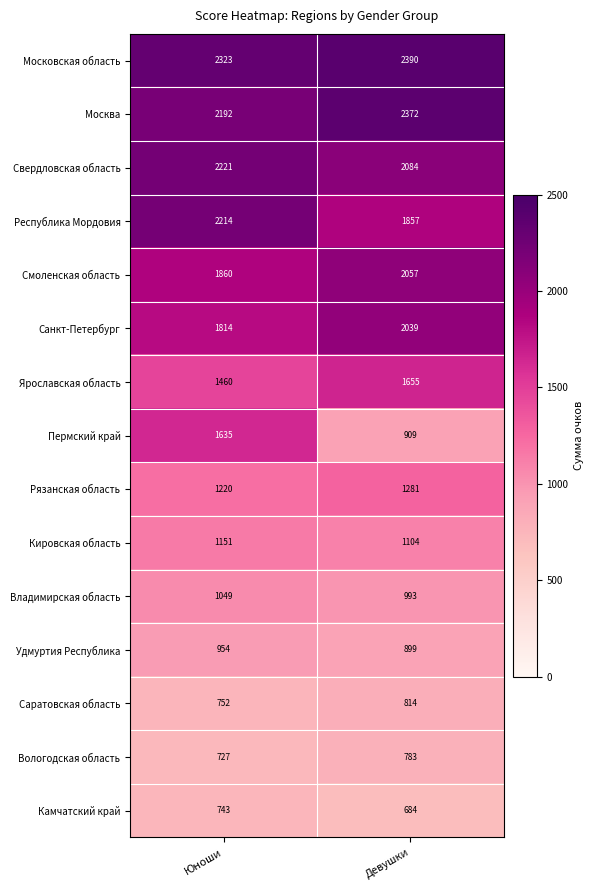

Rank the series by their maximum value, from highest to lowest.

Московская область, Москва, Свердловская область, Республика Мордовия, Смоленская область, Санкт-Петербург, Ярославская область, Пермский край, Рязанская область, Кировская область, Владимирская область, Удмуртия Республика, Саратовская область, Вологодская область, Камчатский край